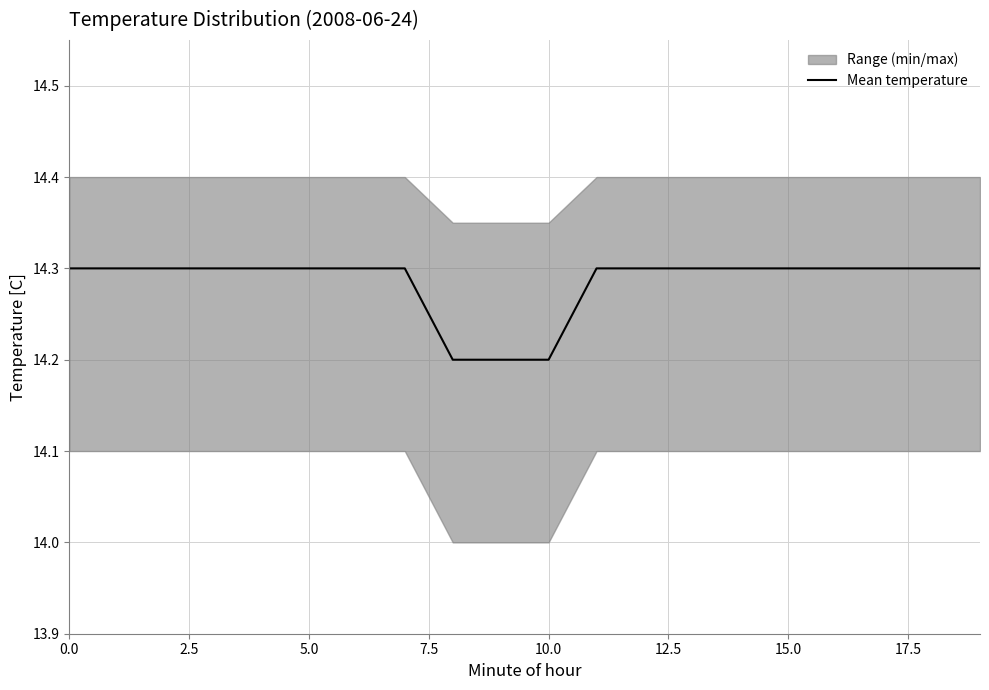

What is the value of the 4th point from the left?

14.3